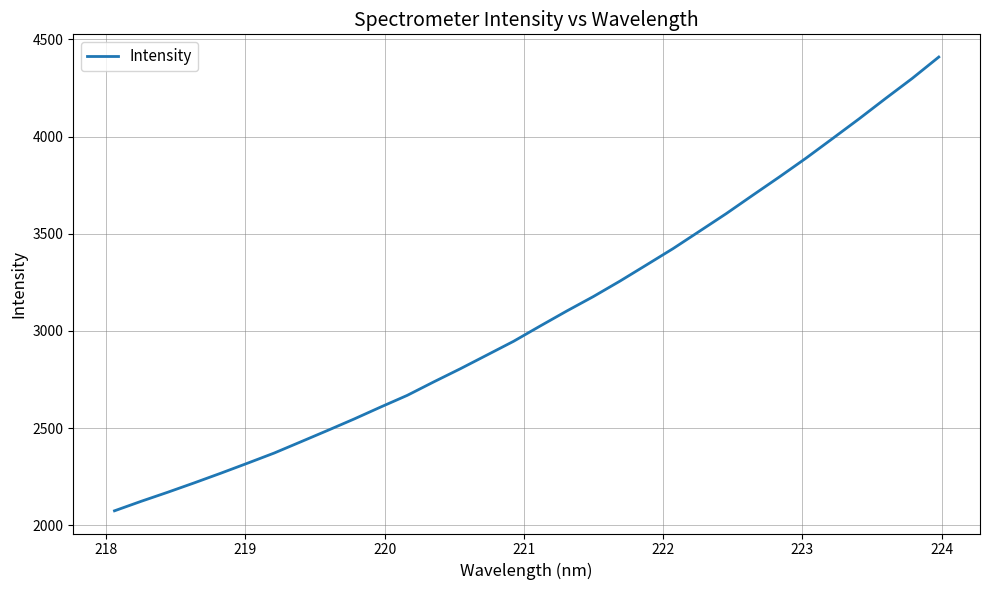

What is the difference between the maximum and minimum values?

2335.6